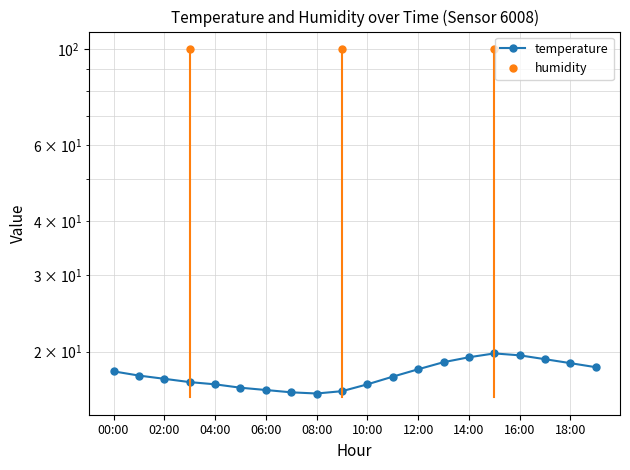

What is the change in value from 00:00 to 17:00?

+1.2